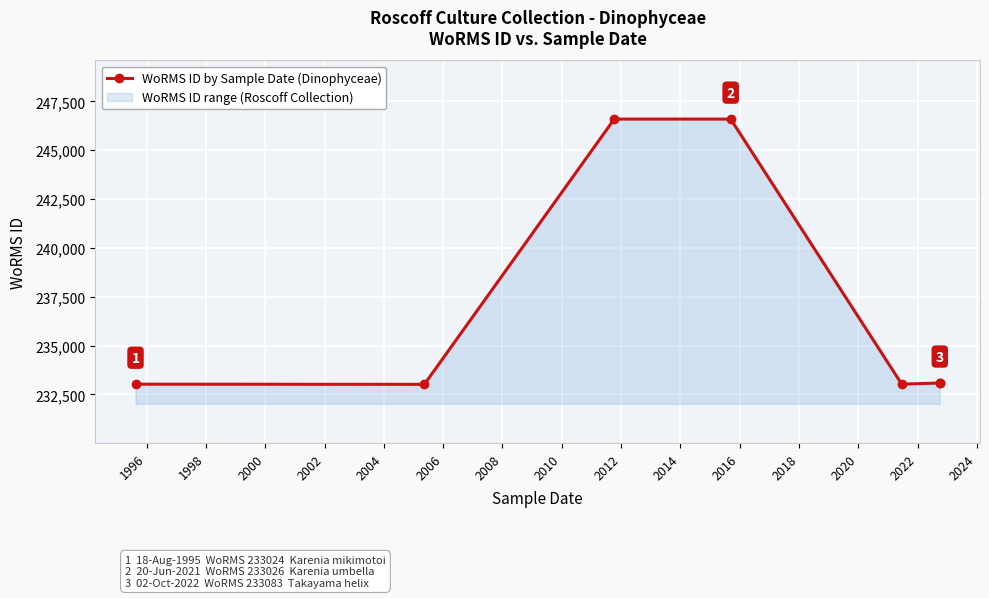

What value does the data have at 1996, to the nearest 10?

233020